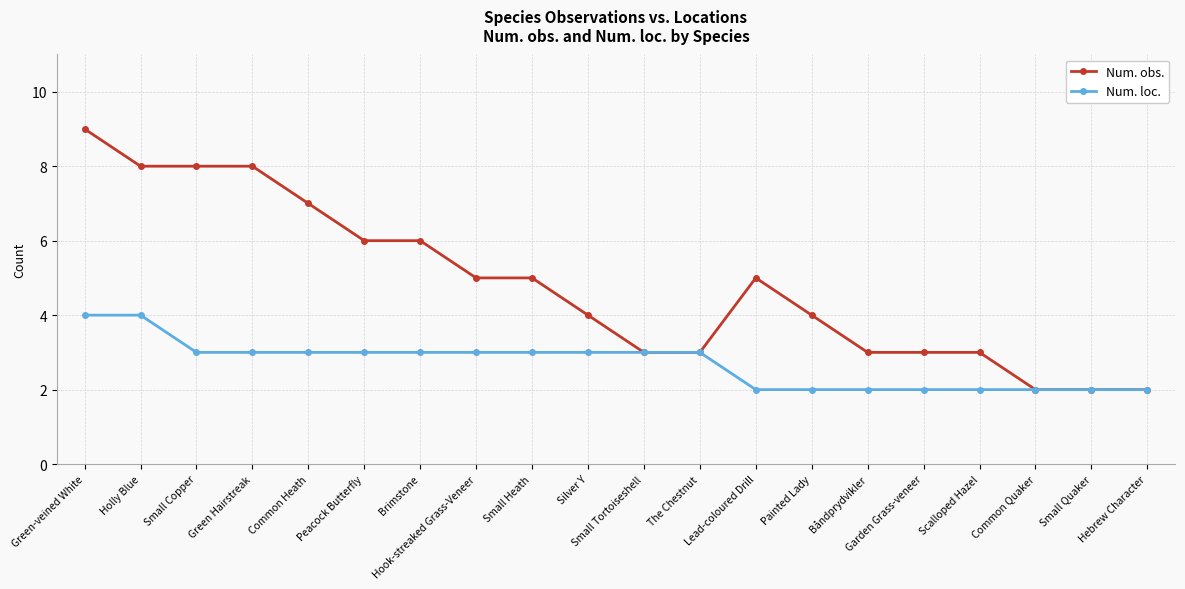

What is the value of the Num. obs. point at the 12th from the left?

3